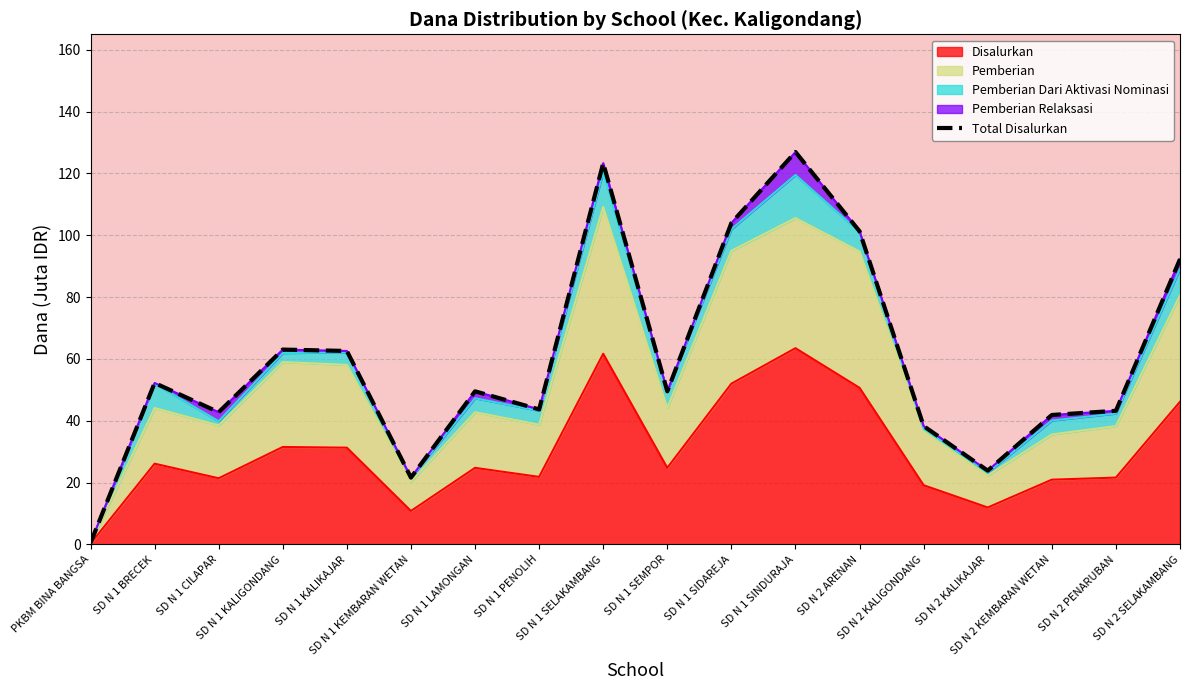

Does the chart display data point markers on the line(s)?

No